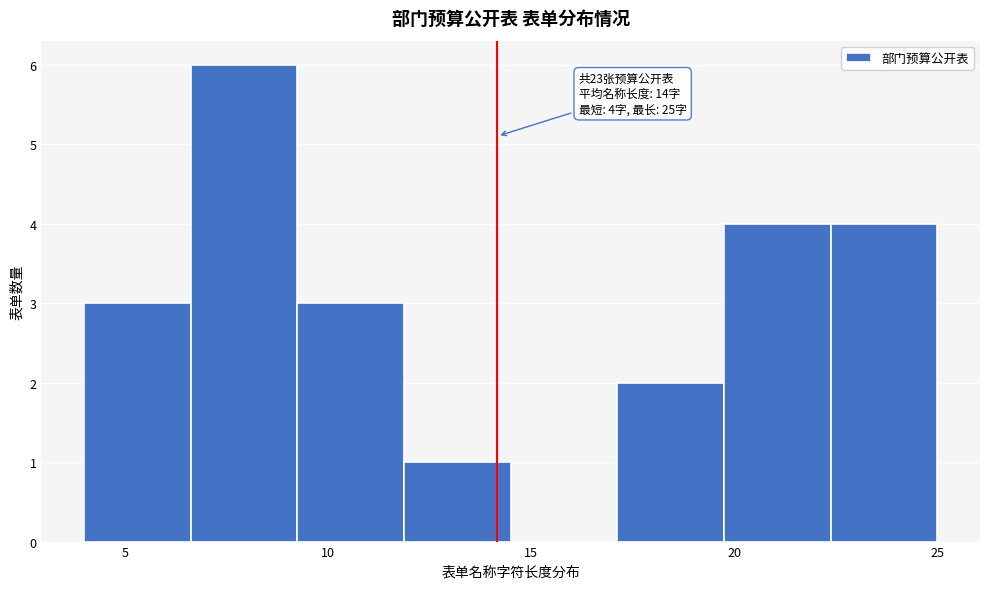

Which range on the x-axis has the tallest bar?

6.5 to 9.5